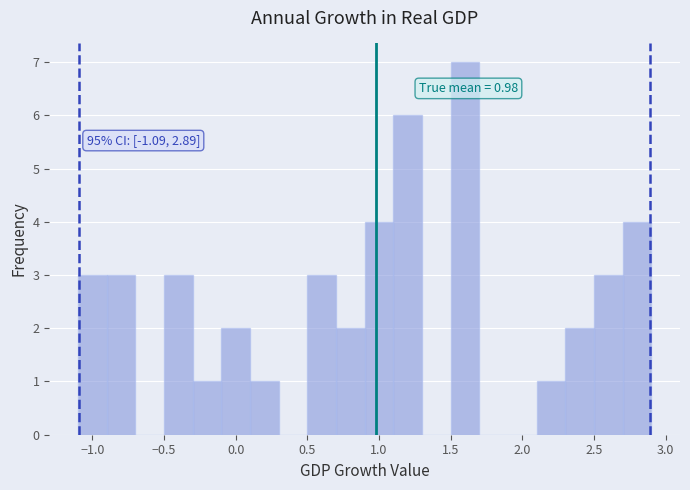

Over which range of the x-axis is the bar tallest?

1.5 to 1.7